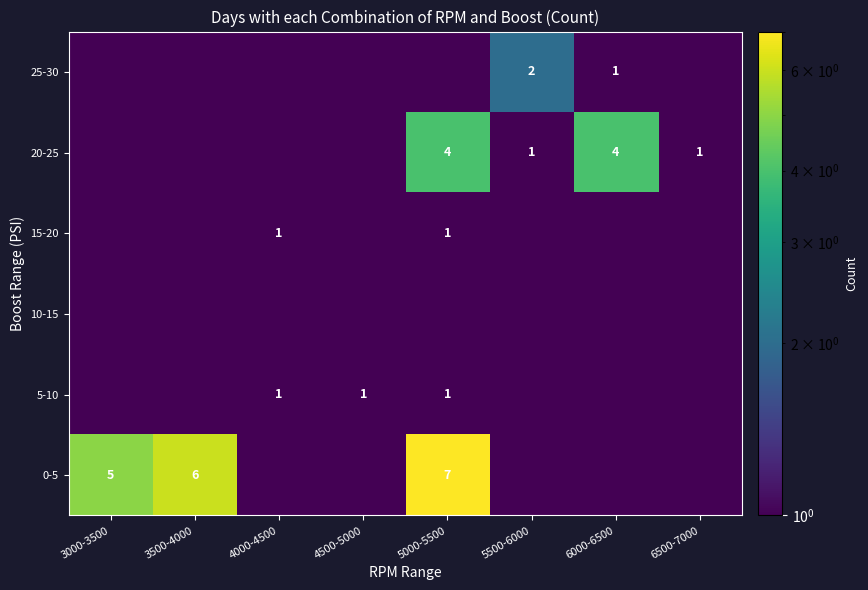

The value of 25-30 at 5500-6000 is 2.0. True or false?

True